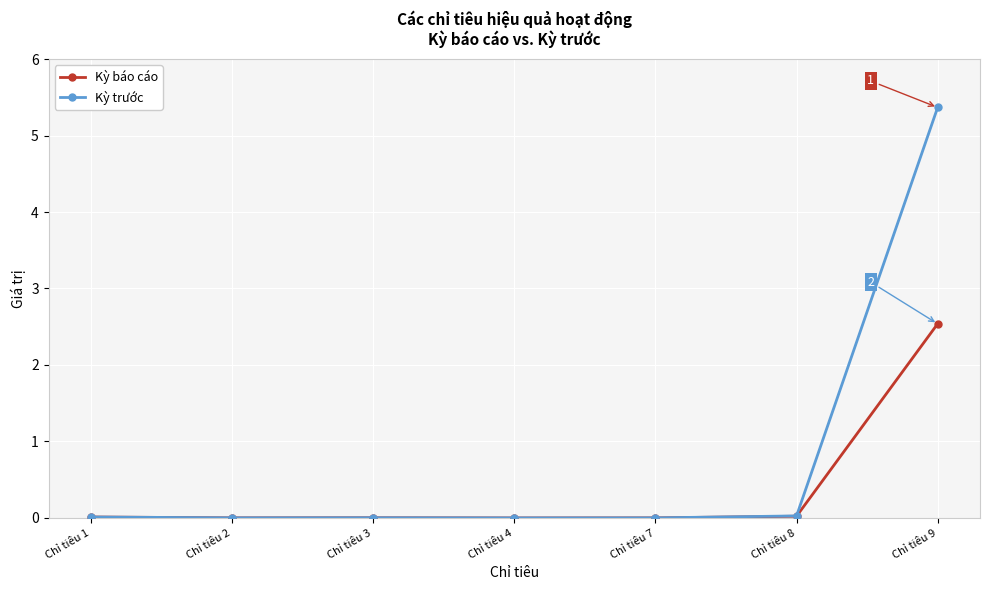

How many lines are shown in the chart?

2